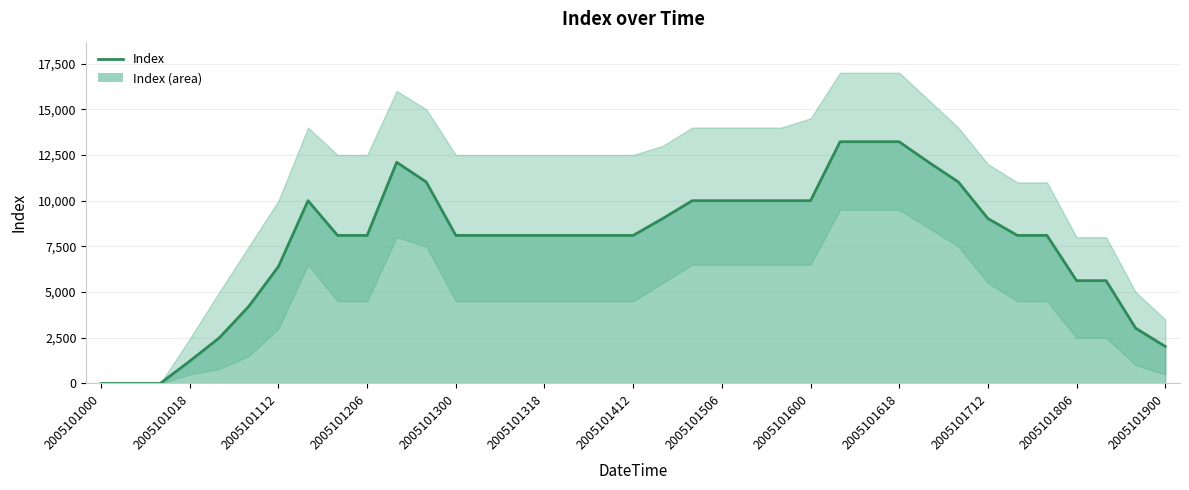

How many data points are less than 8100?

11